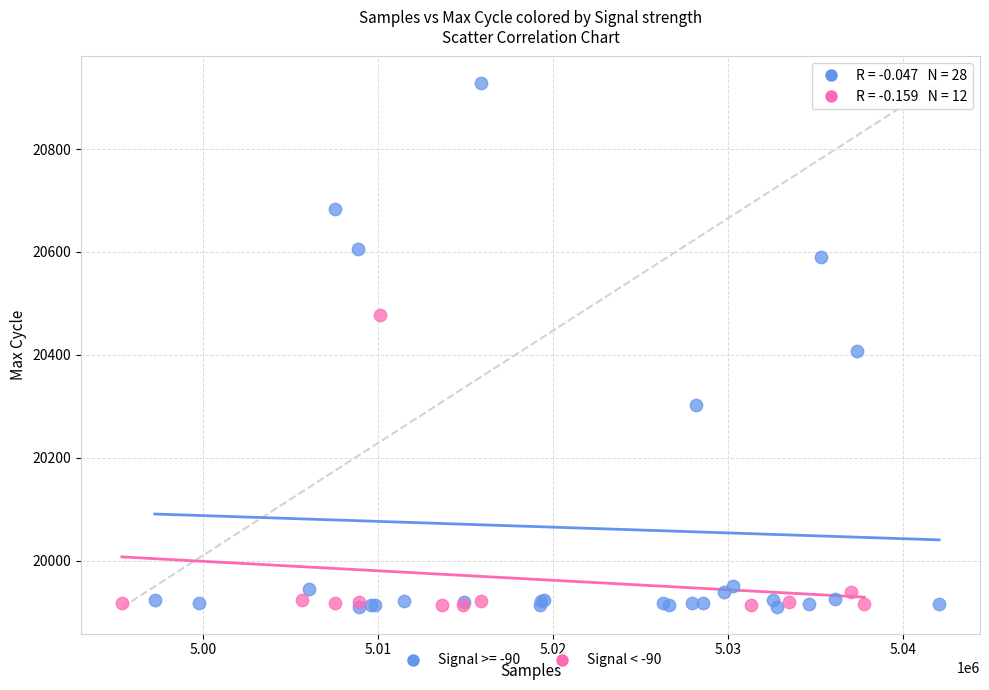

Which series reaches the maximum Y coordinate?

Signal >= -90